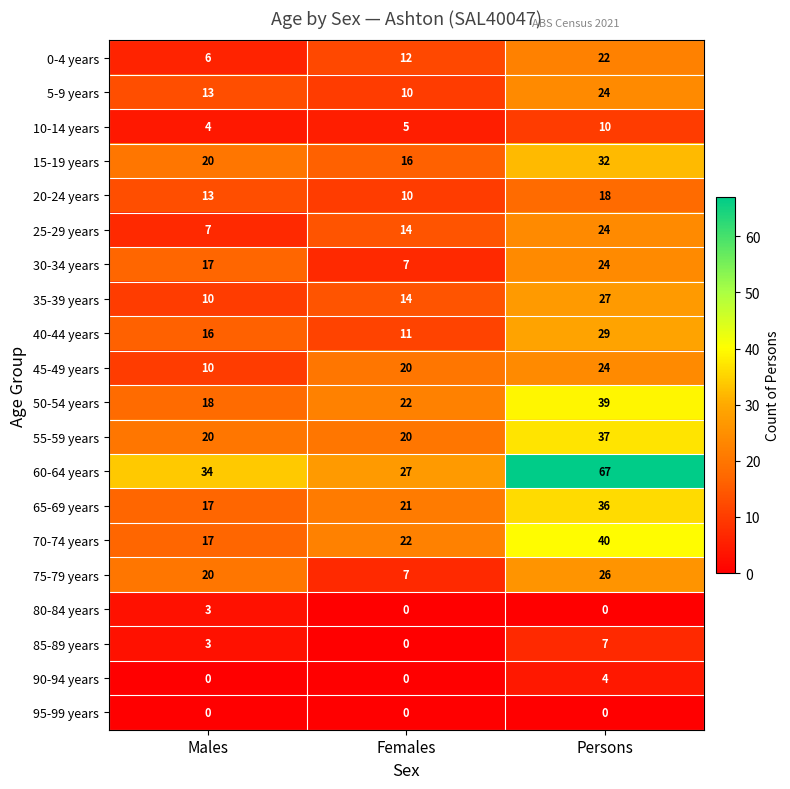

What is the difference between the maximum and minimum values in the 45-49 years series?

14